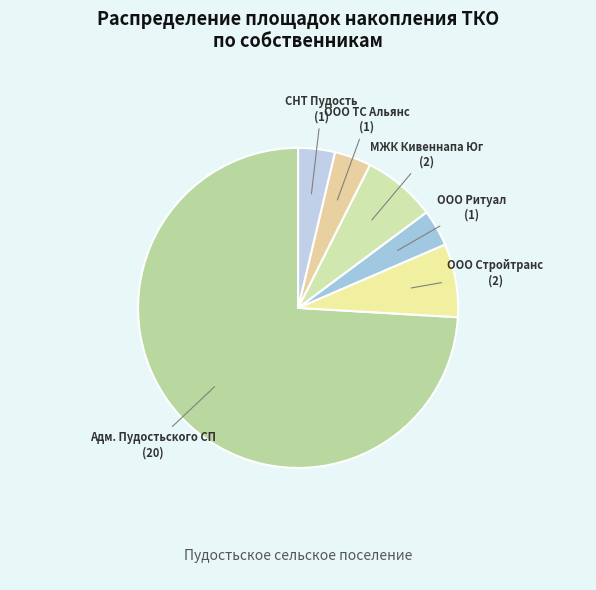

Which slice is the smallest?

ООО "Ритуал"